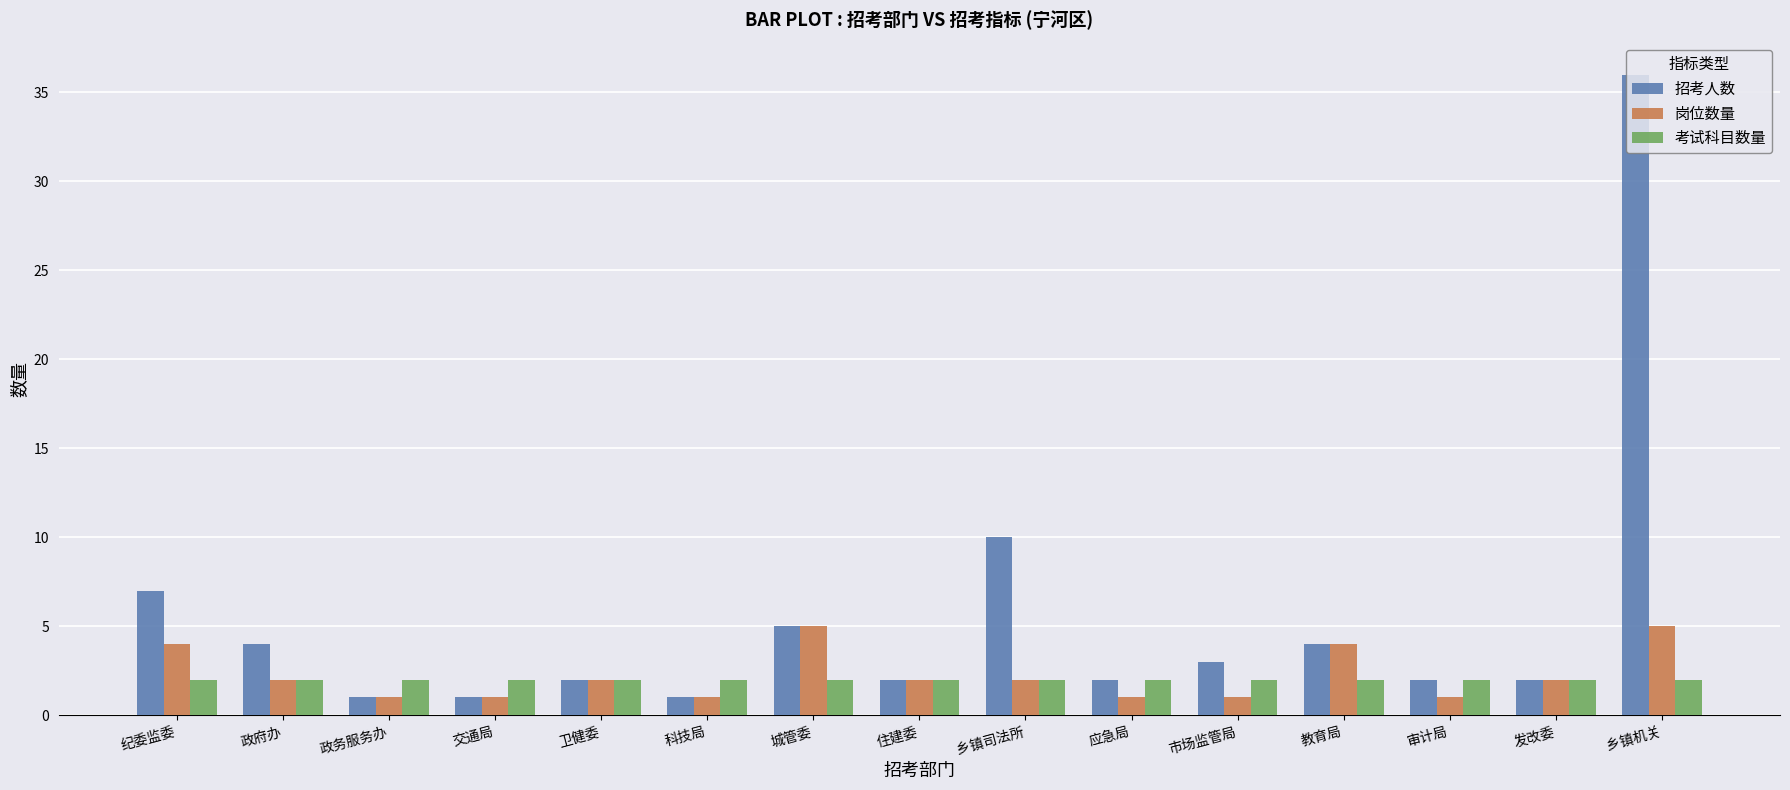

Is it true that 岗位数量 equals 1 at 政务服务办?

True